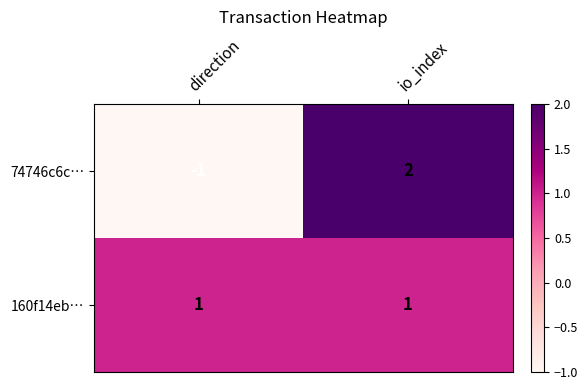

Which series has the largest range (max minus min)?

74746c6c…